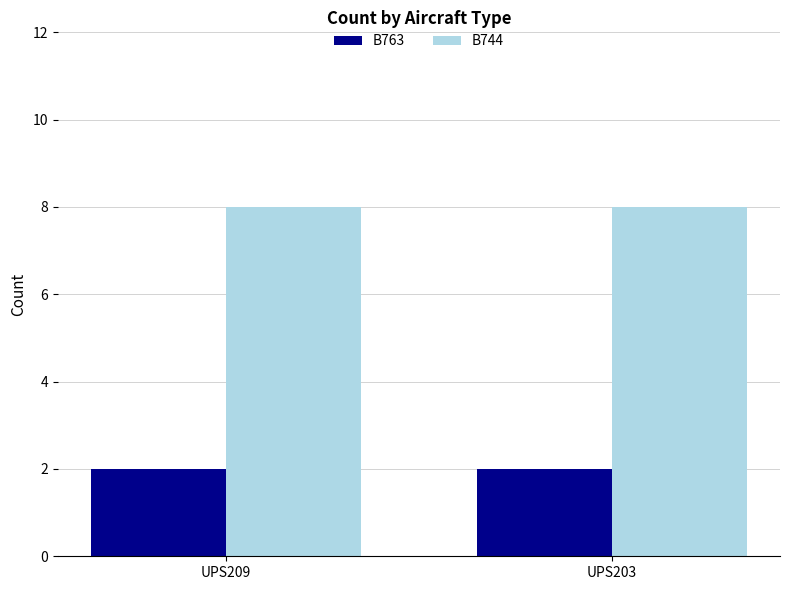

What is the maximum value shown in the chart?

8